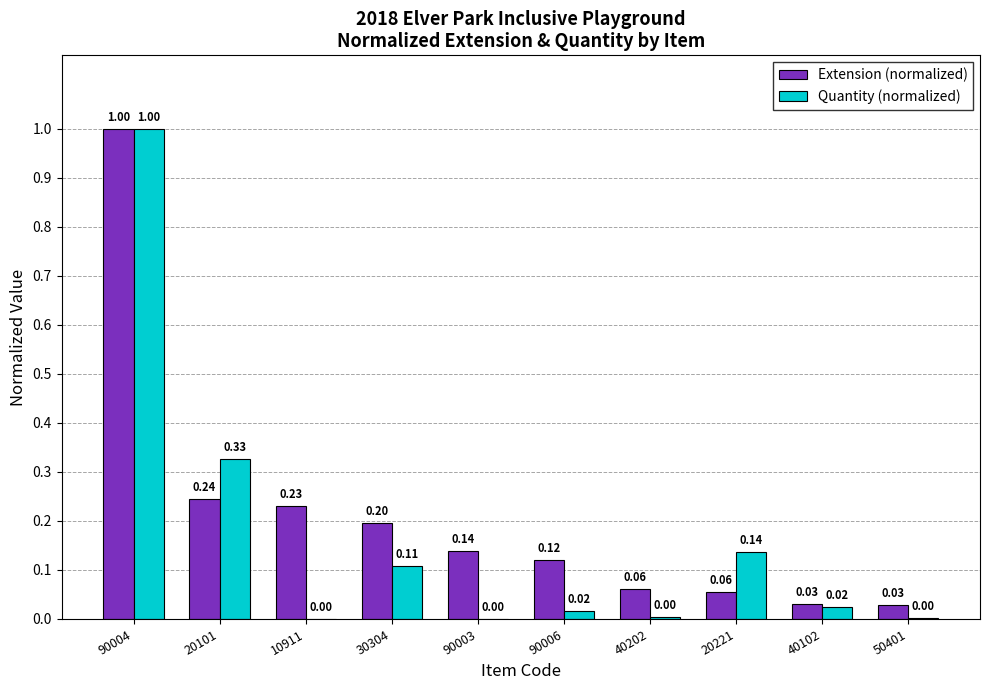

Which series changed the most between 30304 and 40202?

Extension (normalized)